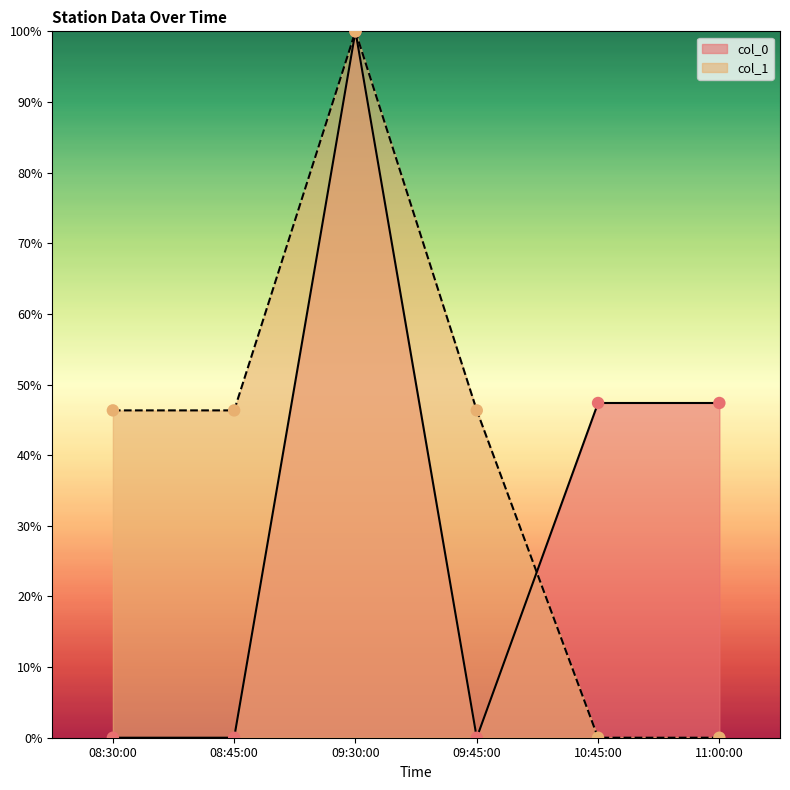

Is the value of col_1 at 09:30:00 greater than the value of col_0 at 11:00:00?

Yes